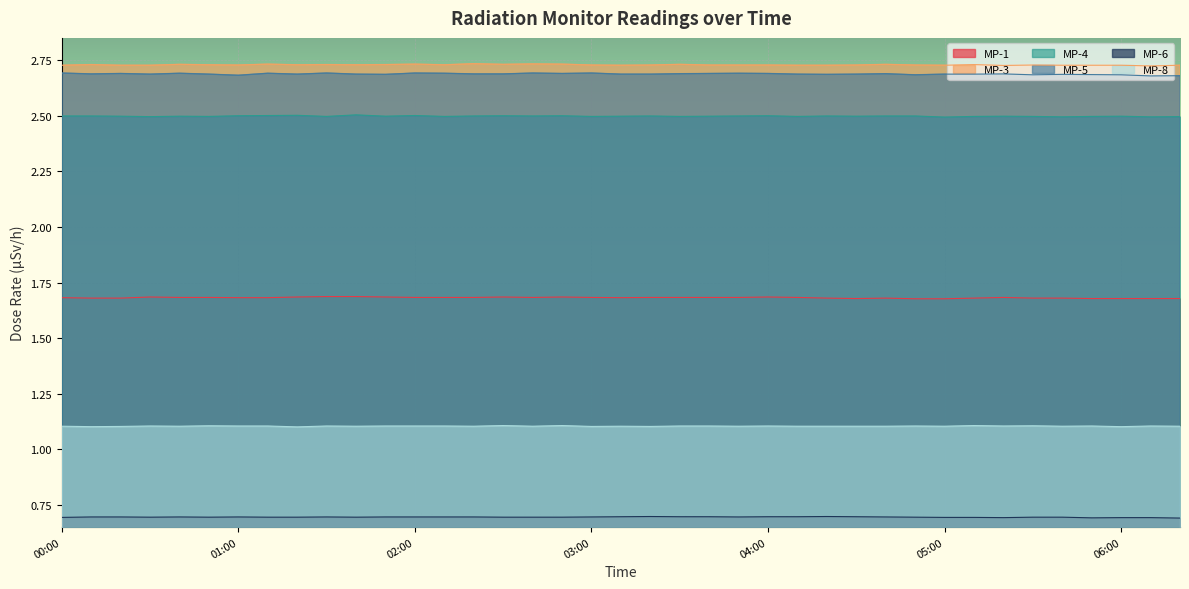

True or false: MP-4 and MP-3 intersect in this chart.

False